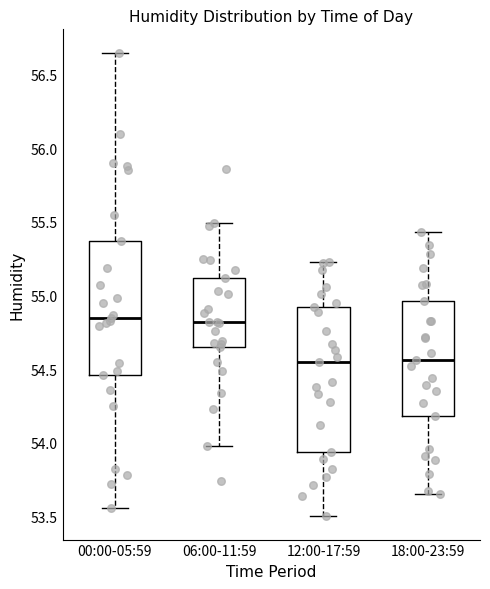

Comparing the boxes themselves (not the whiskers), which one is the tallest?

12:00-17:59